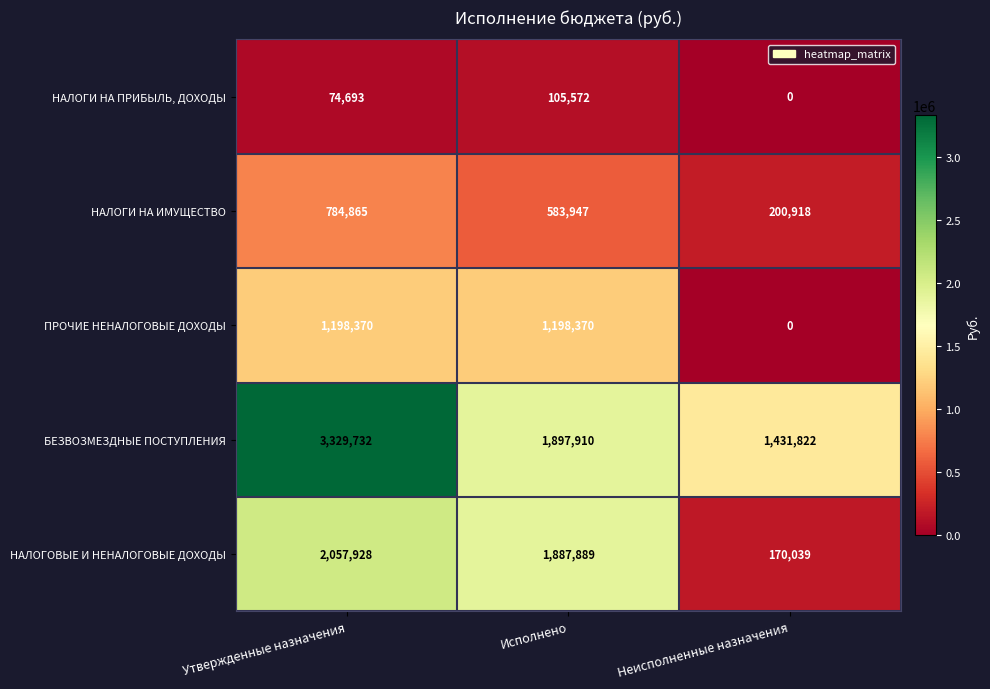

What is the difference between the maximum and minimum values in the БЕЗВОЗМЕЗДНЫЕ ПОСТУПЛЕНИЯ series?

1897910